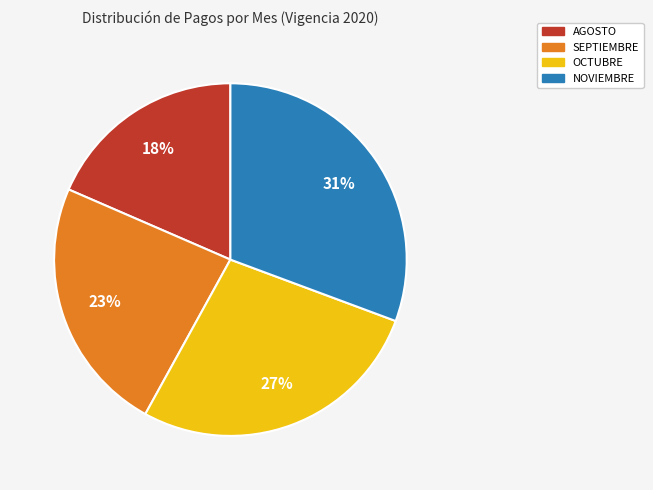

Does any single category account for the majority?

No